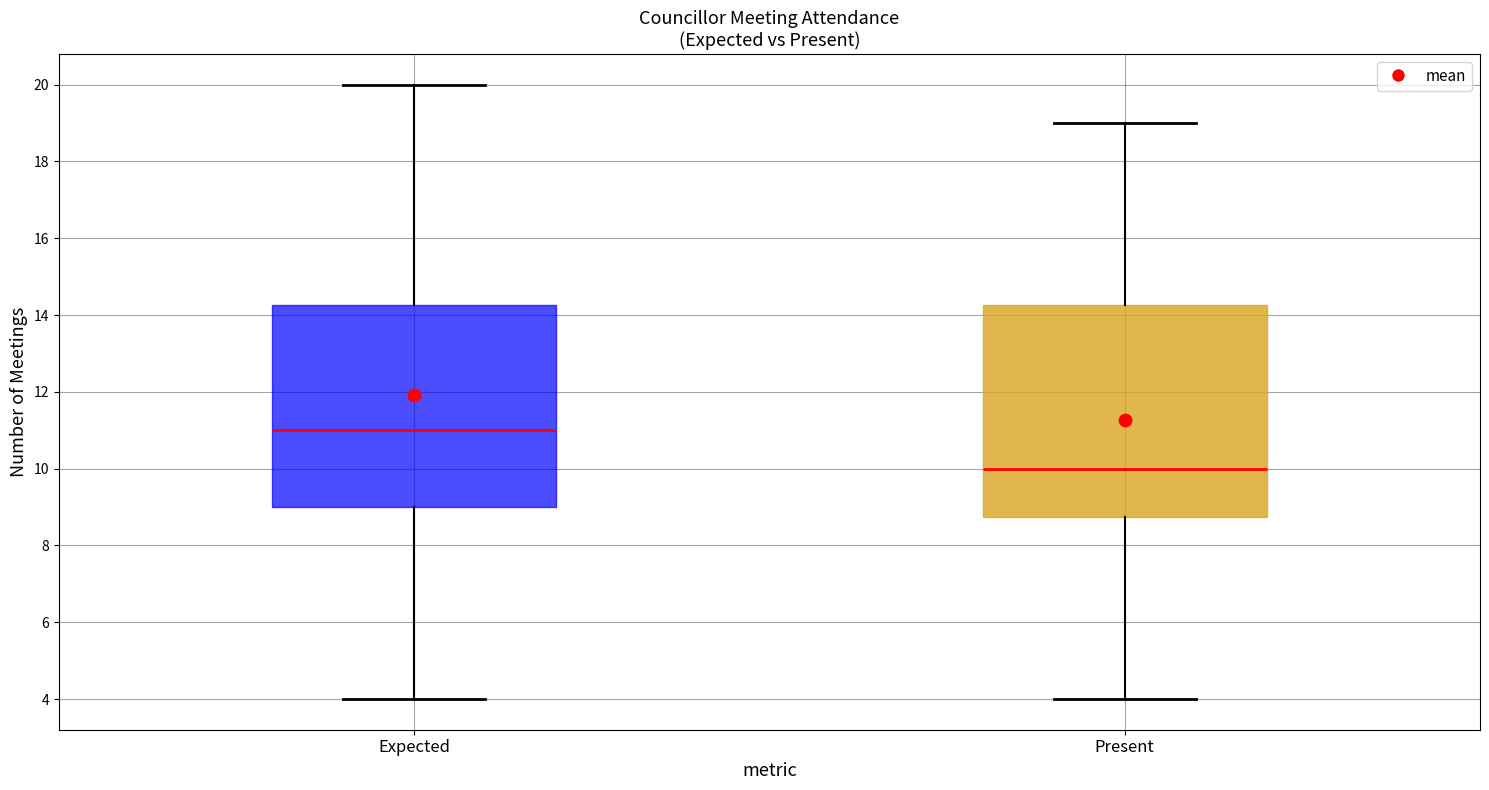

Which box is the tallest, from its lower edge to its upper edge?

Present